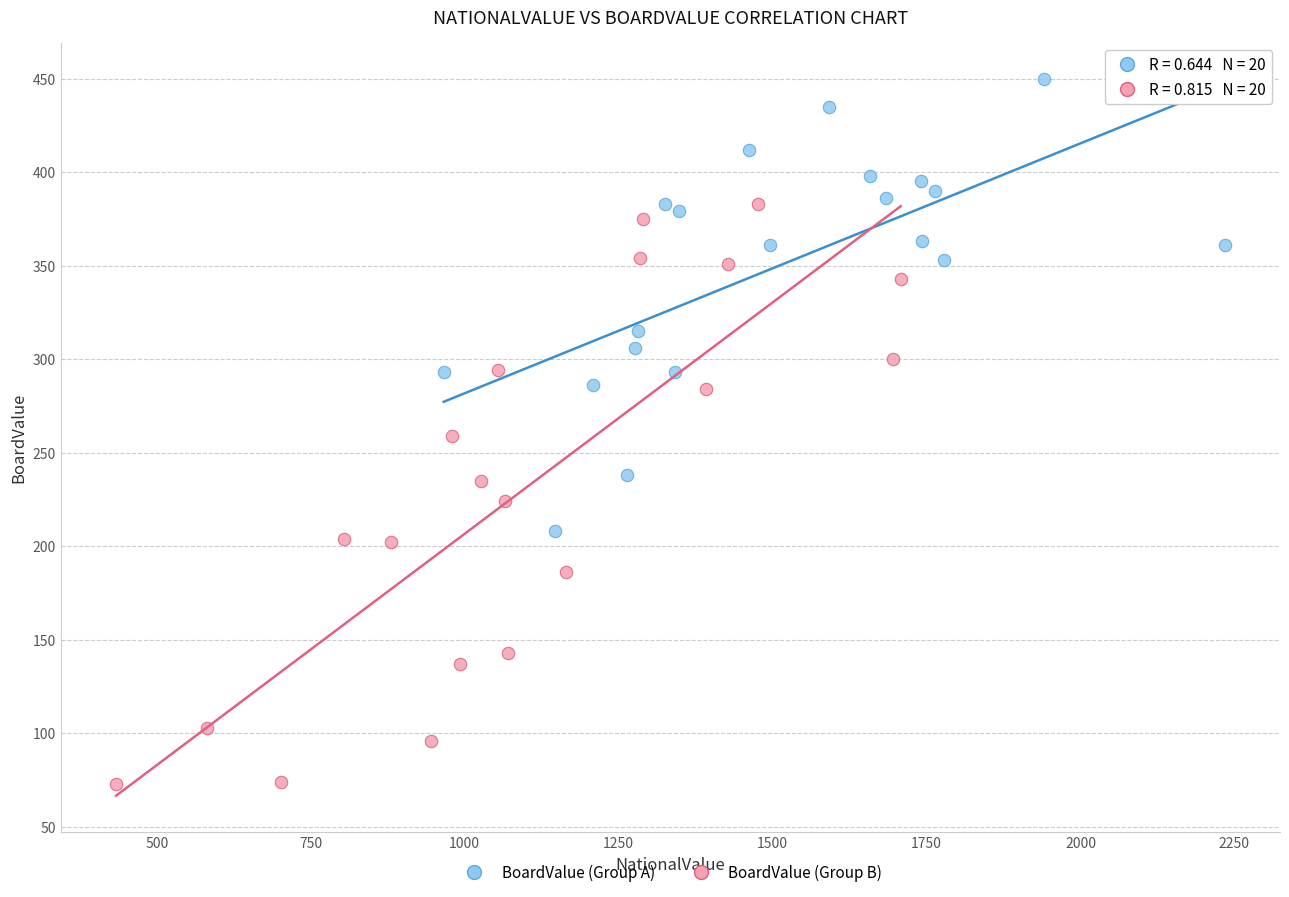

Which series contains the lowest Y value?

BoardValue (Group B)